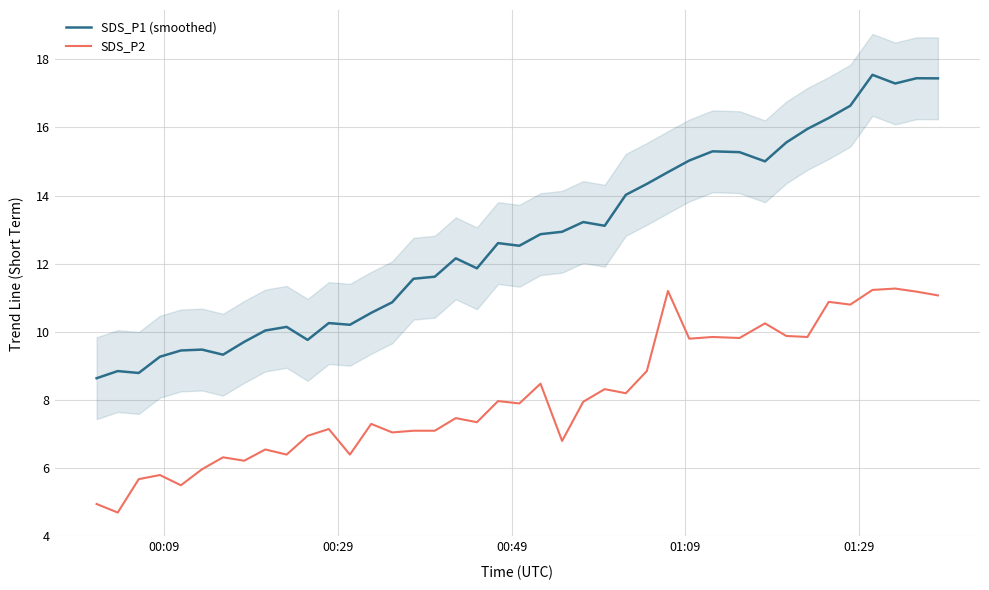

Which series has the largest range (max minus min)?

SDS_P1 (smoothed)